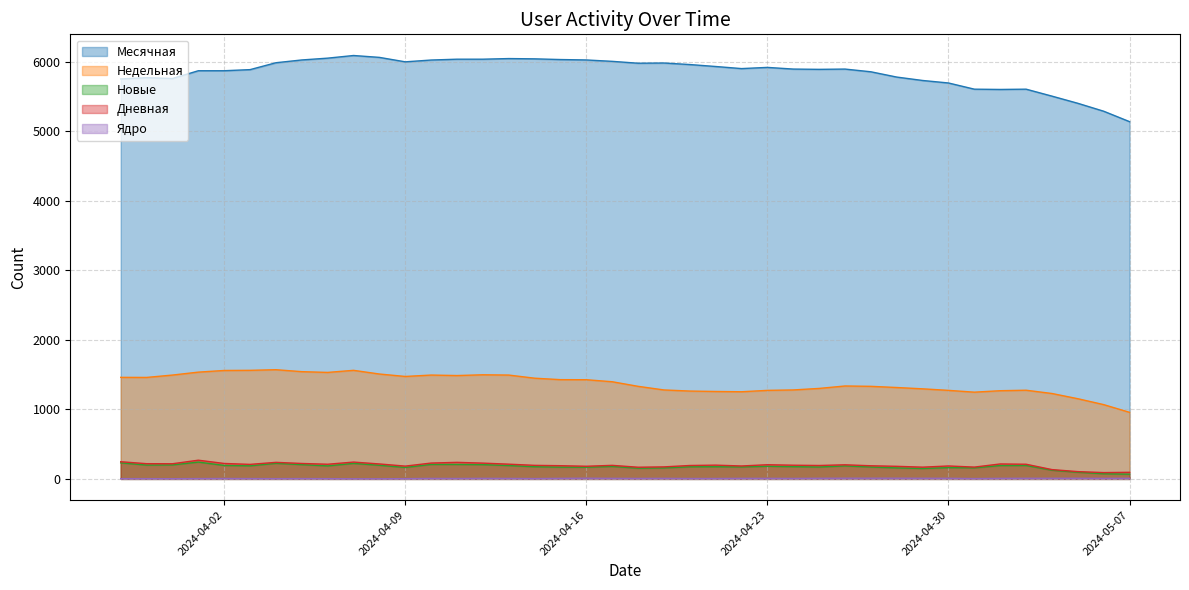

Which category has the lowest value in the Ядро series?

2024-04-08